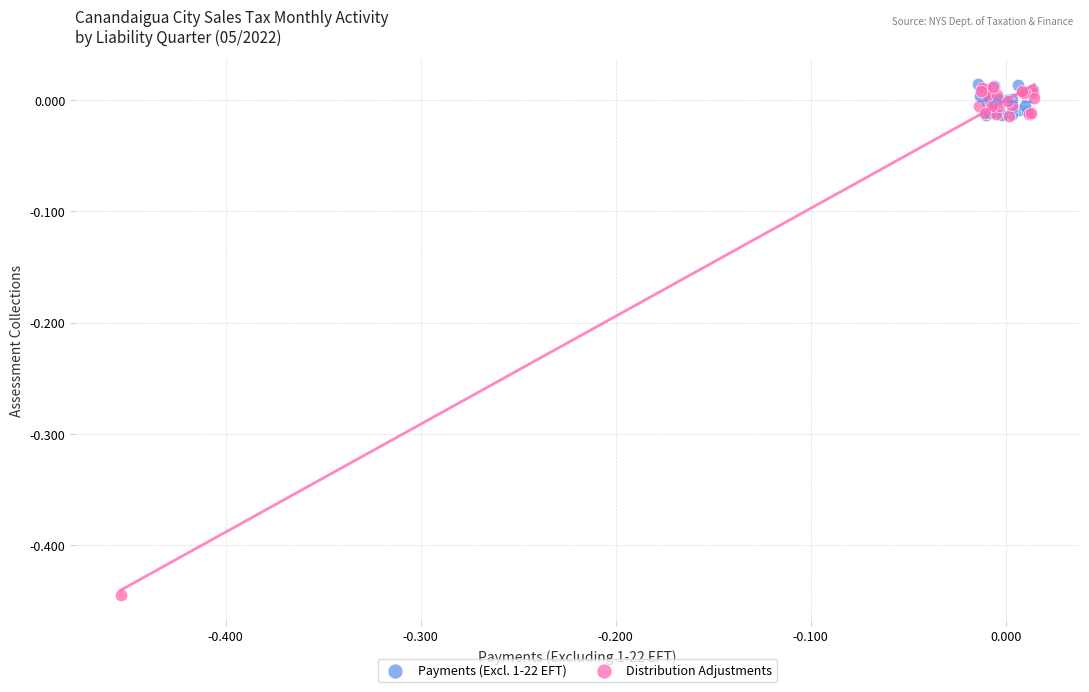

Which series contains the lowest Y value?

Distribution Adjustments